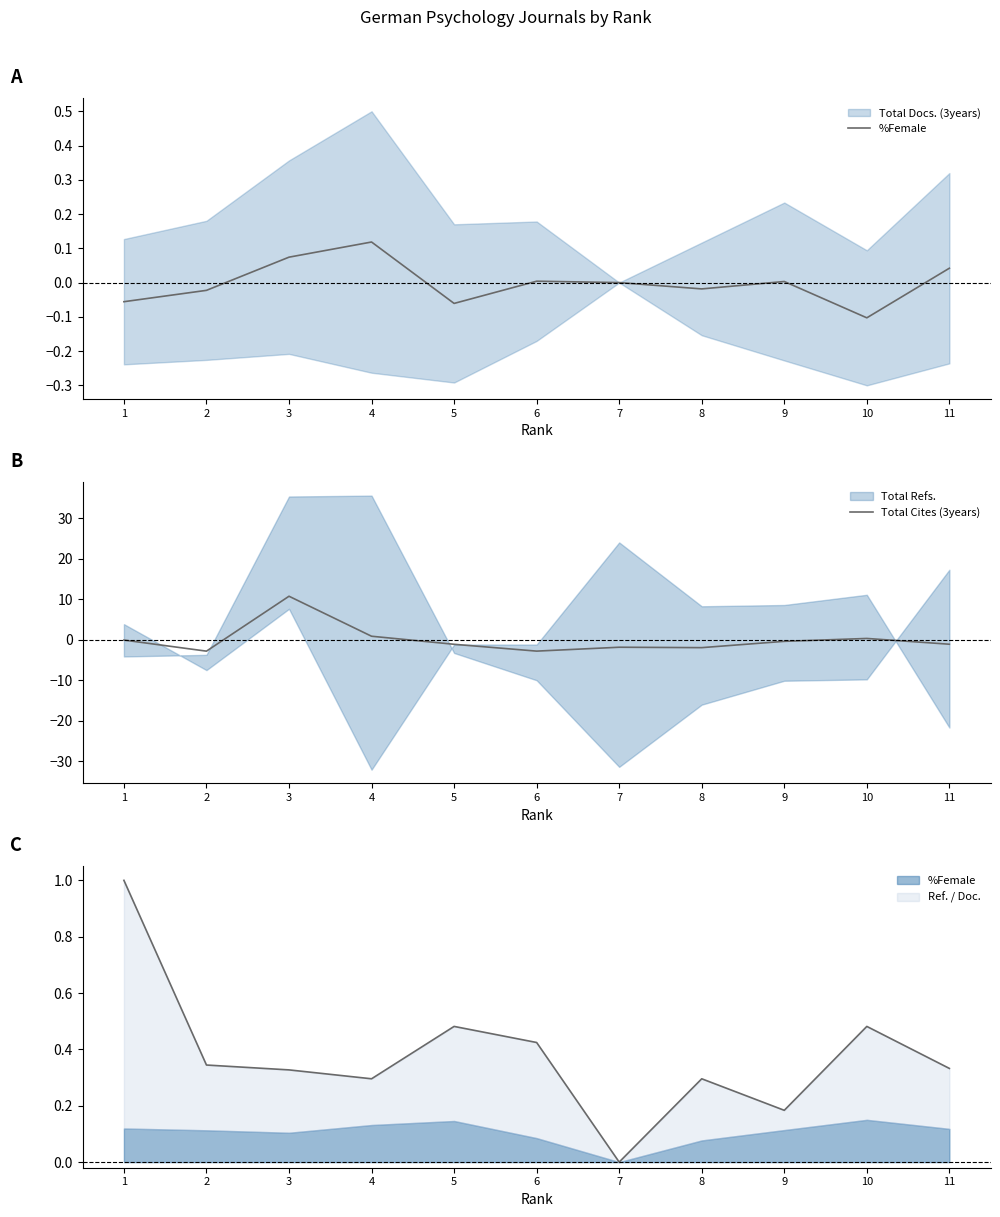

Rank the series at 5 from lowest to highest value.

Total Cites (3years), %Female